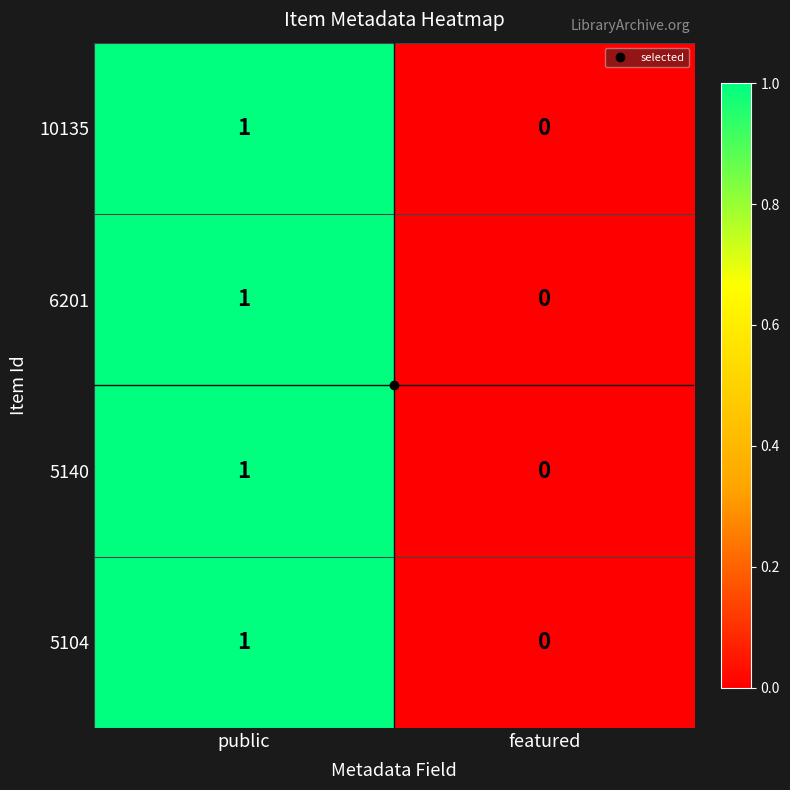

What is the greatest value displayed?

1